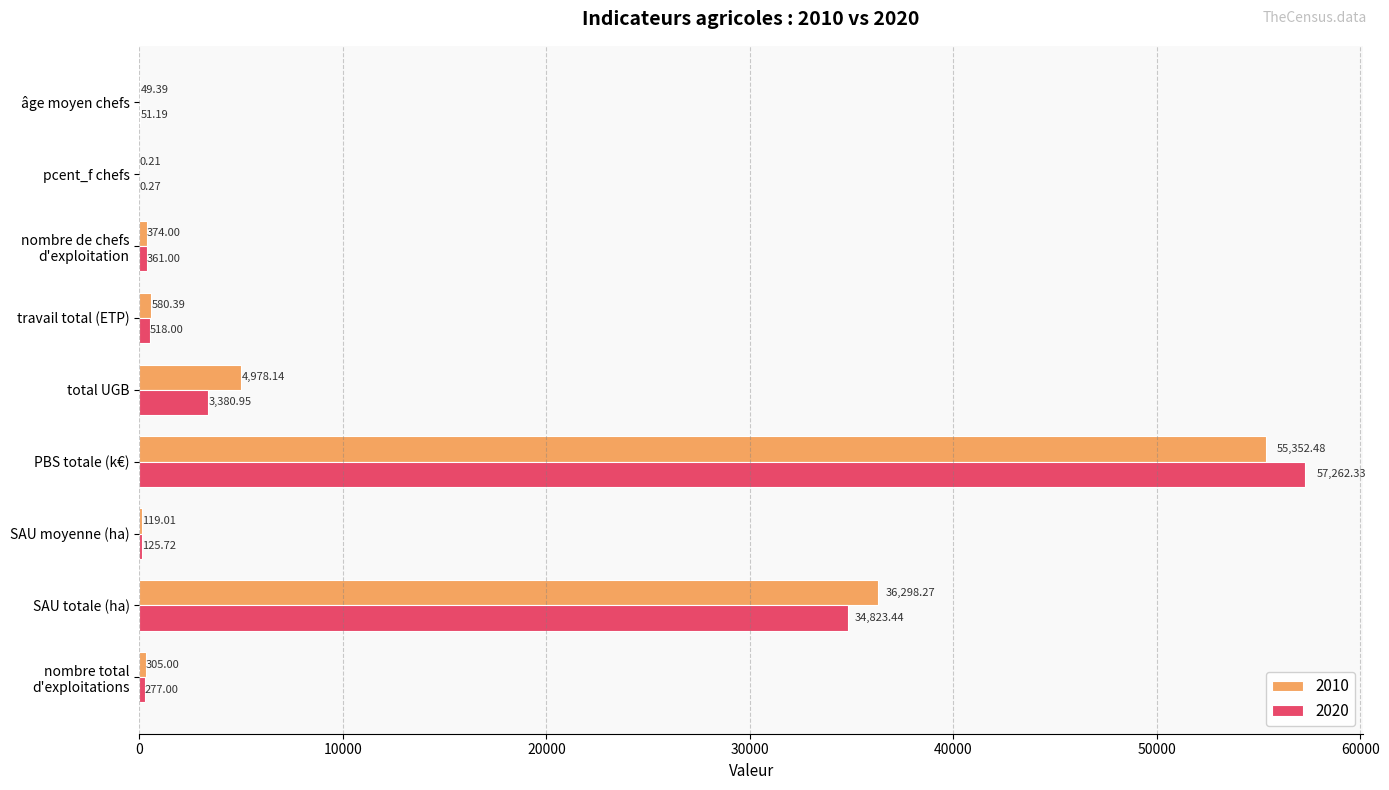

Which series has the largest total across all categories?

2010